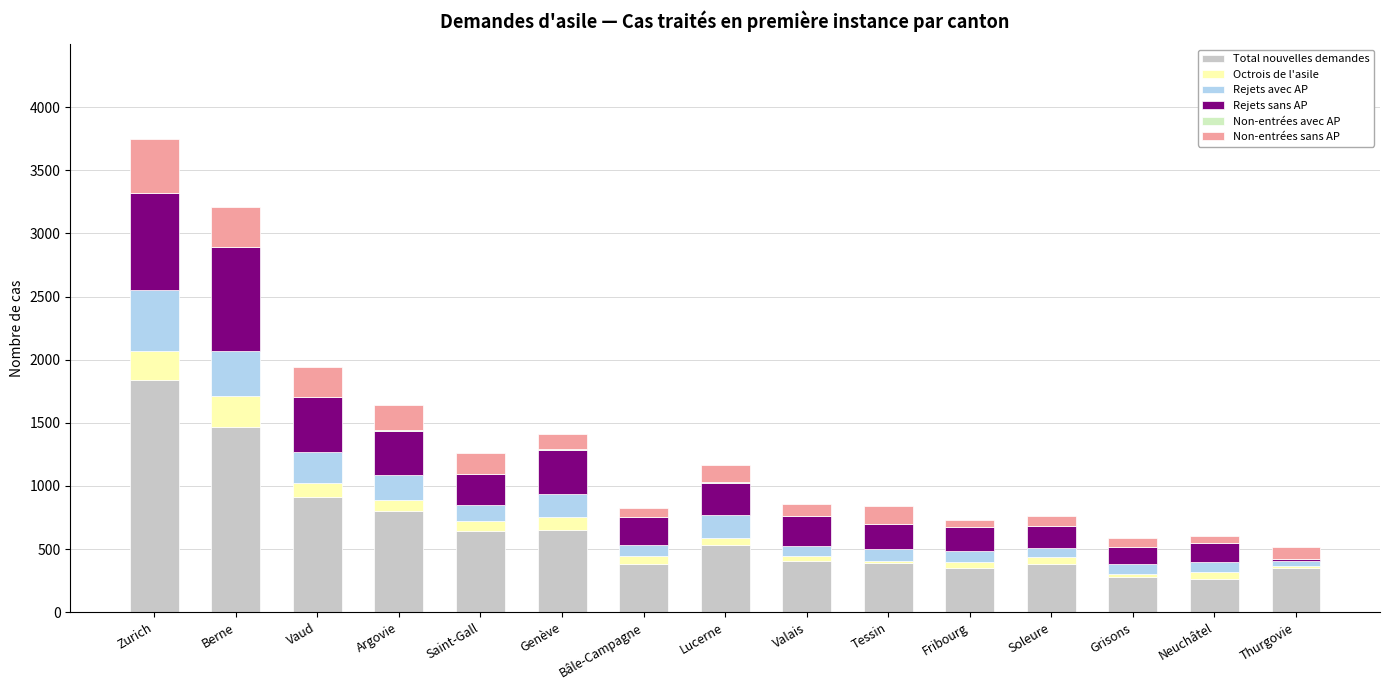

At which label does Total nouvelles demandes reach its peak?

Zurich